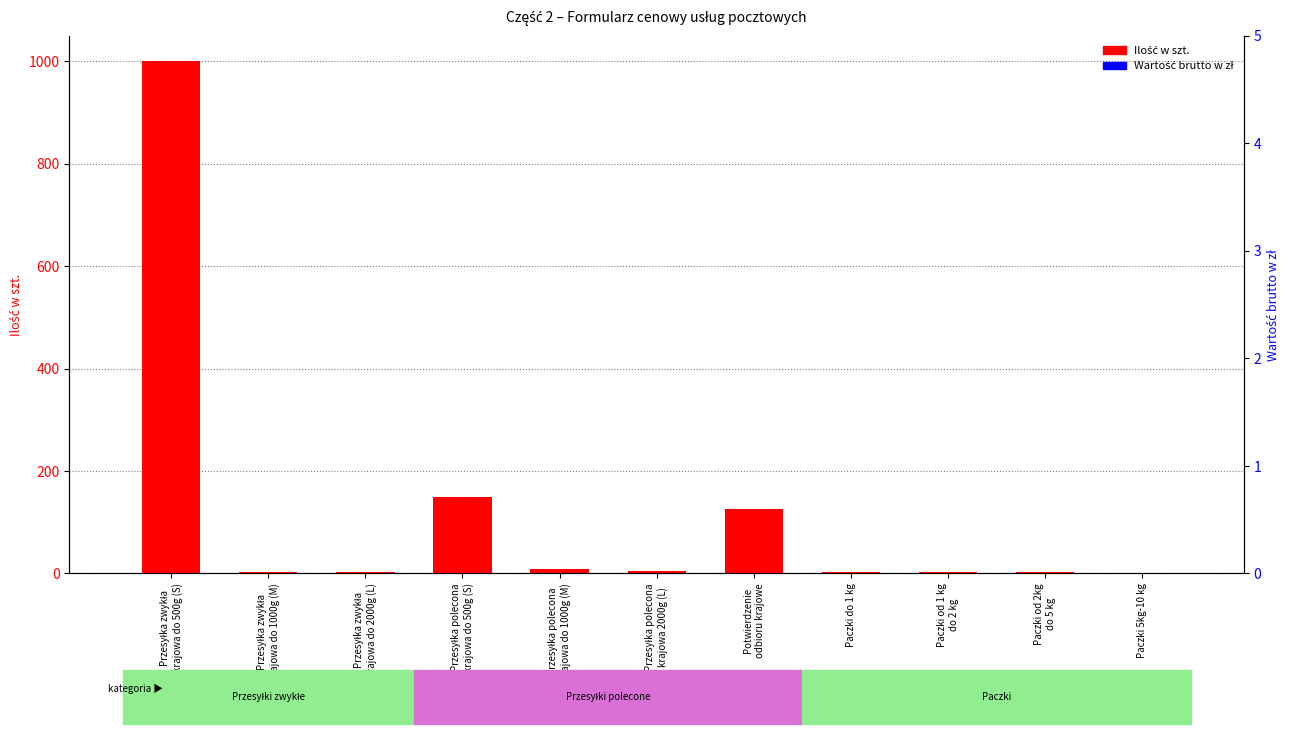

What is the difference between the highest and lowest values at Przesyłka zwykła
krajowa do 2000g (L)?

3